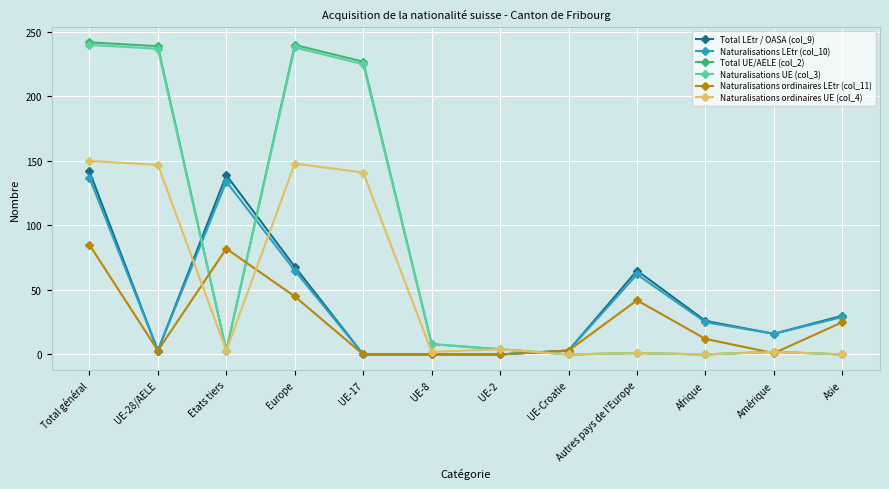

The value of Naturalisations ordinaires LEtr (col_11) at Autres pays de l'Europe is 42. True or false?

True